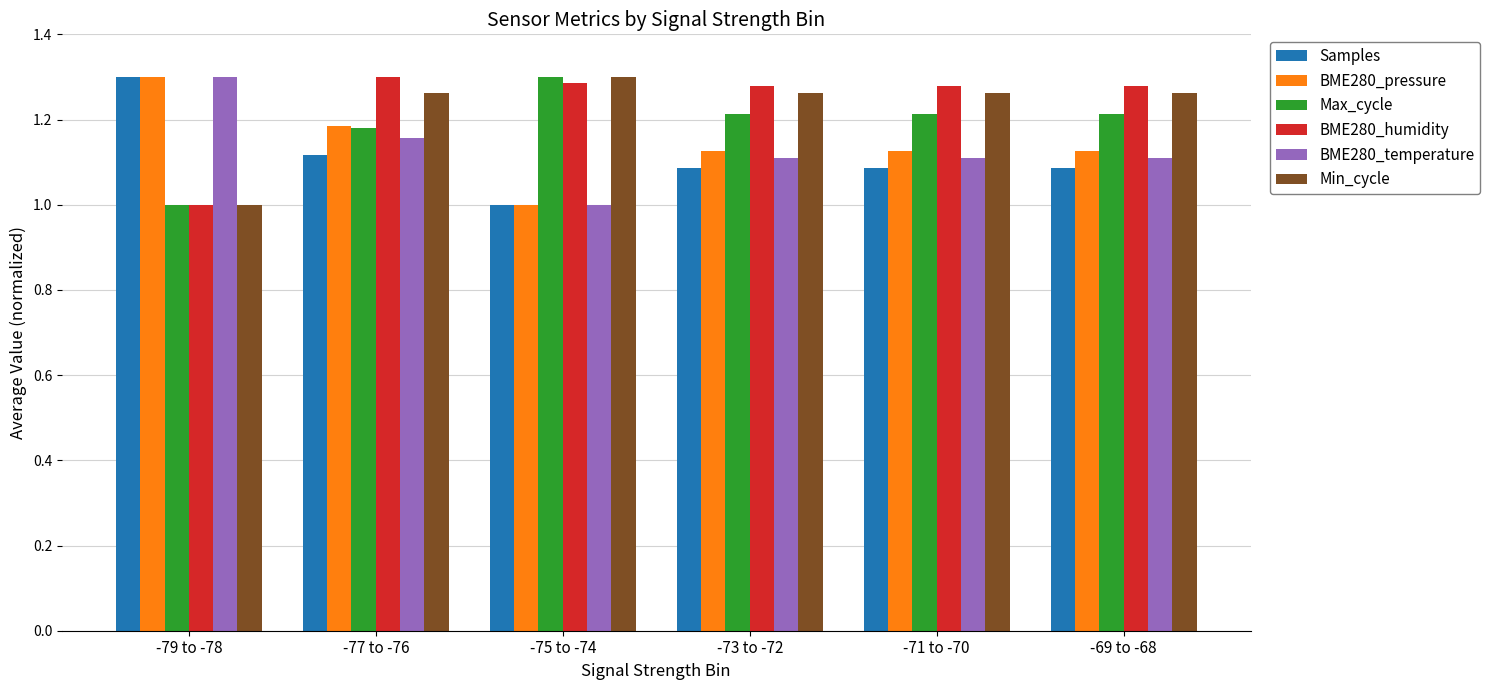

What position from the left is -79 to -78?

1